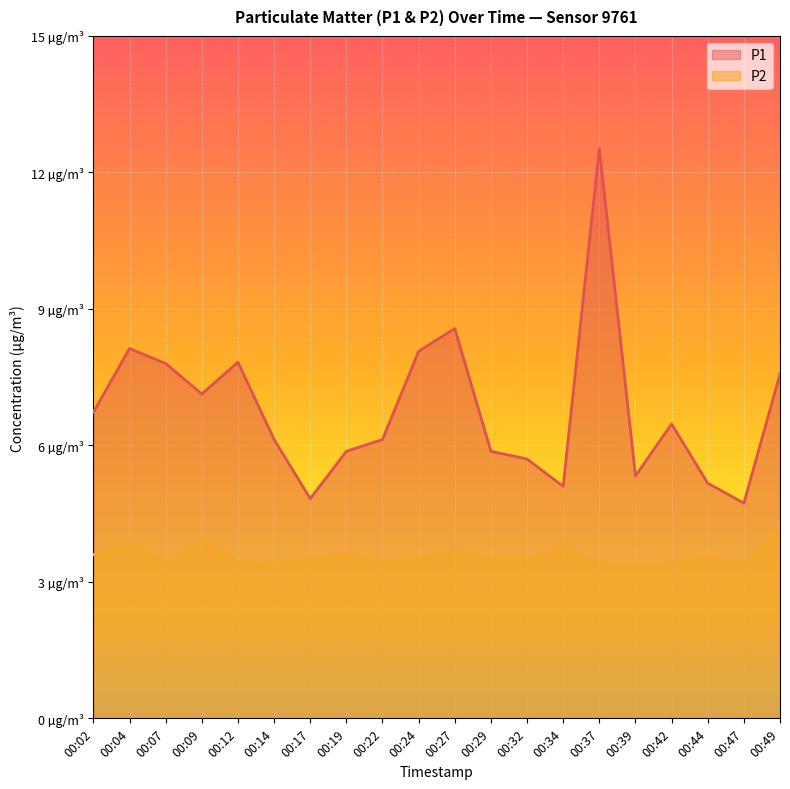

How many series are shown in this chart?

2